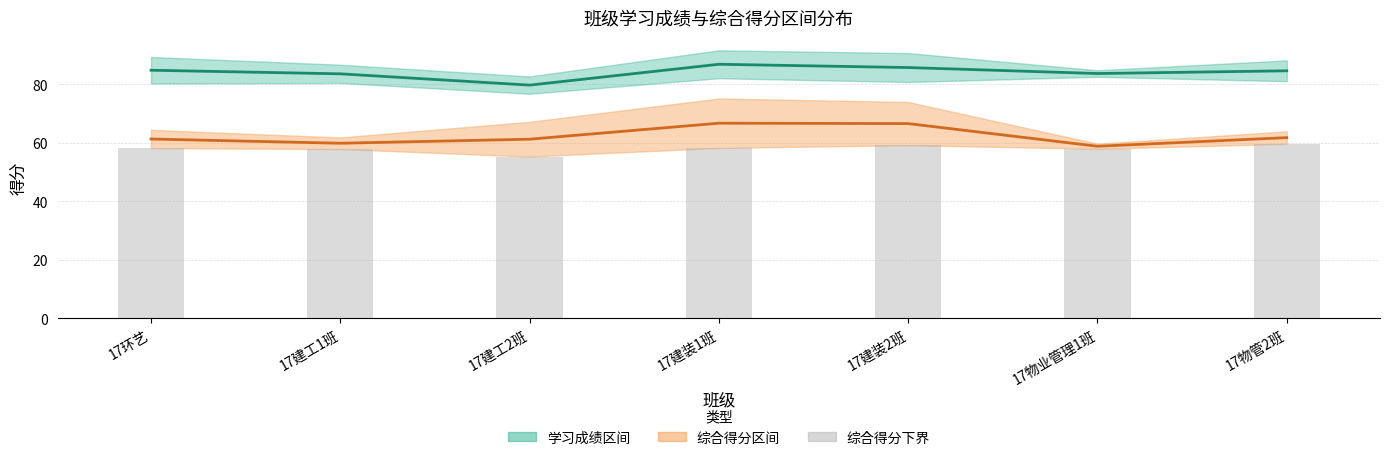

What is the difference between the maximum and second lowest values in the 综合得分下界 series?

1.8